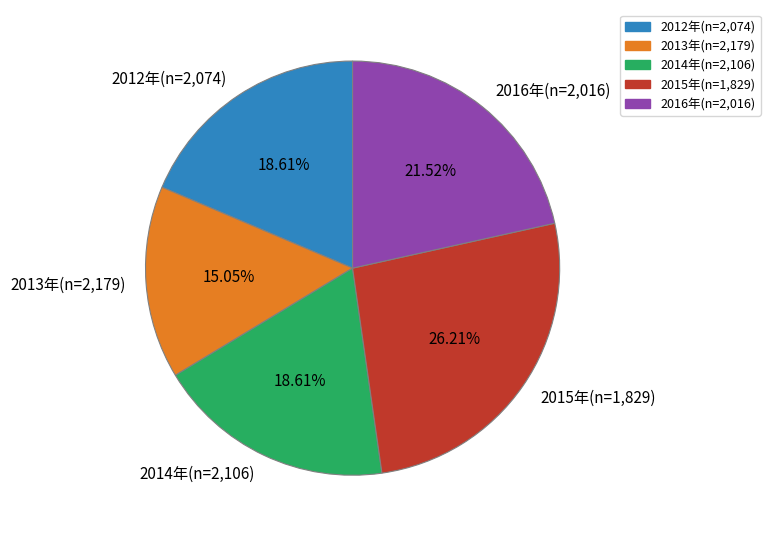

The 2014年(n=2,106) slice represents 19% of the pie. True or false?

True